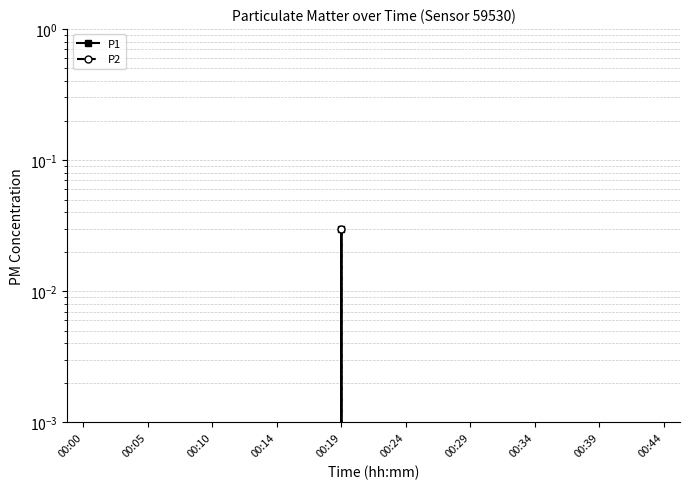

What are all the series names shown in the legend?

P1, P2